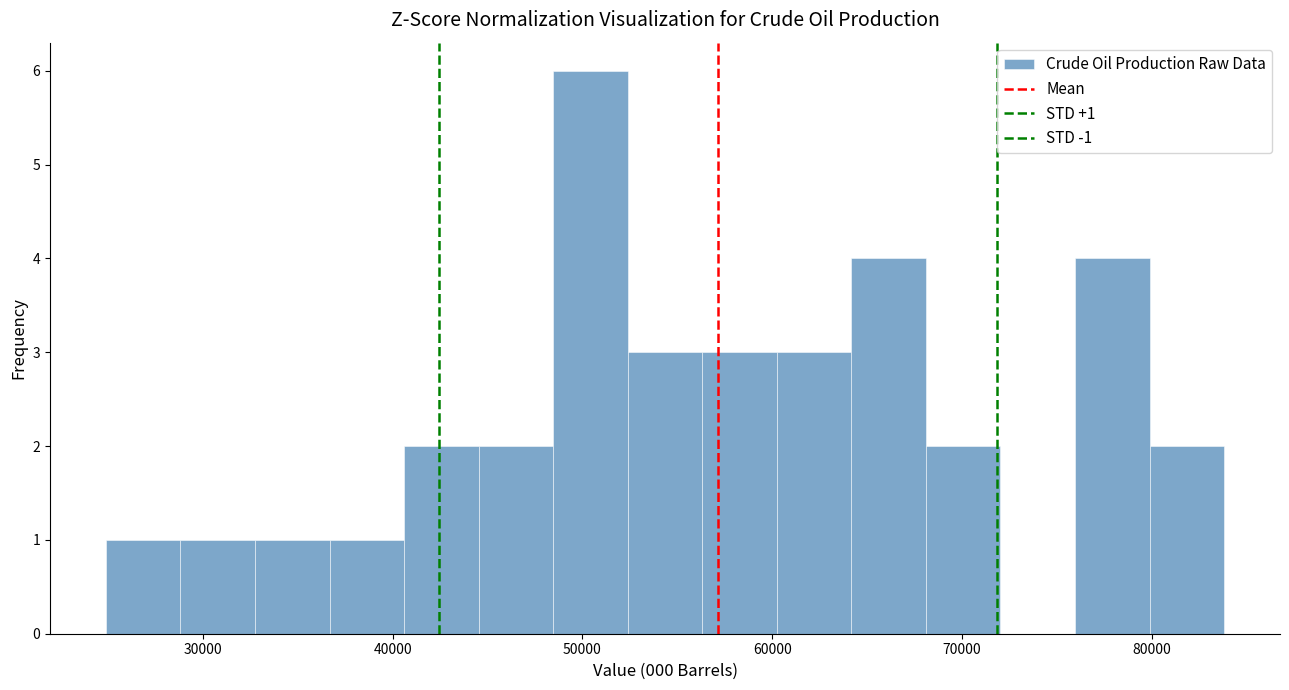

Around what value on the x-axis is the tallest bar? Give the approximate position of its centre, as read against the axis.

50000